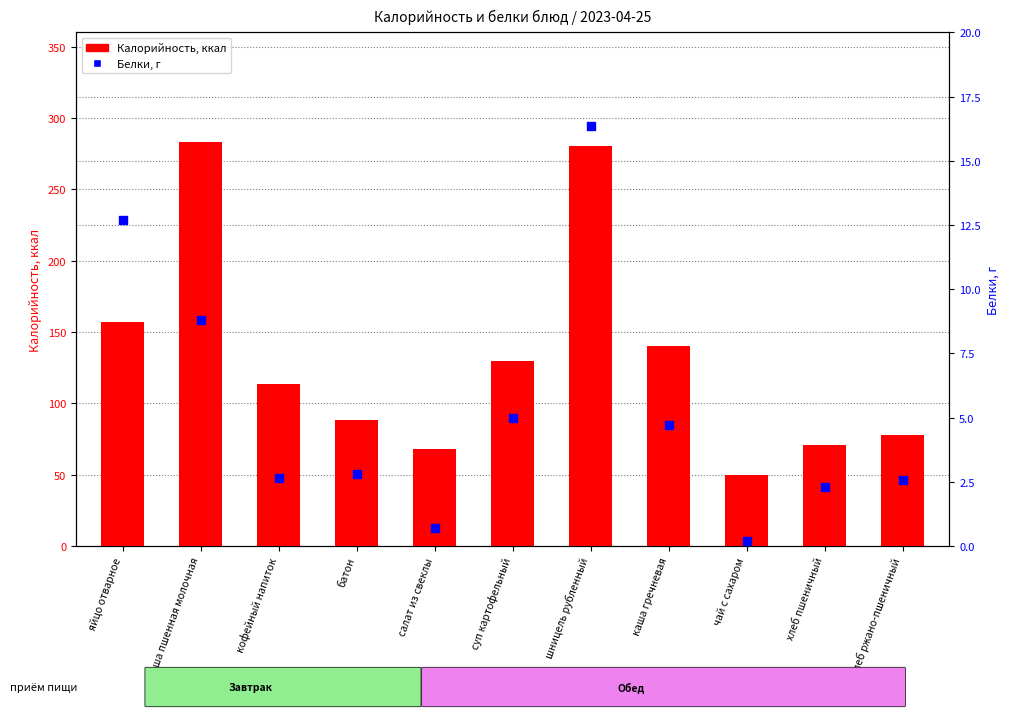

At which category is the sum across all series the highest?

шницель рубленный